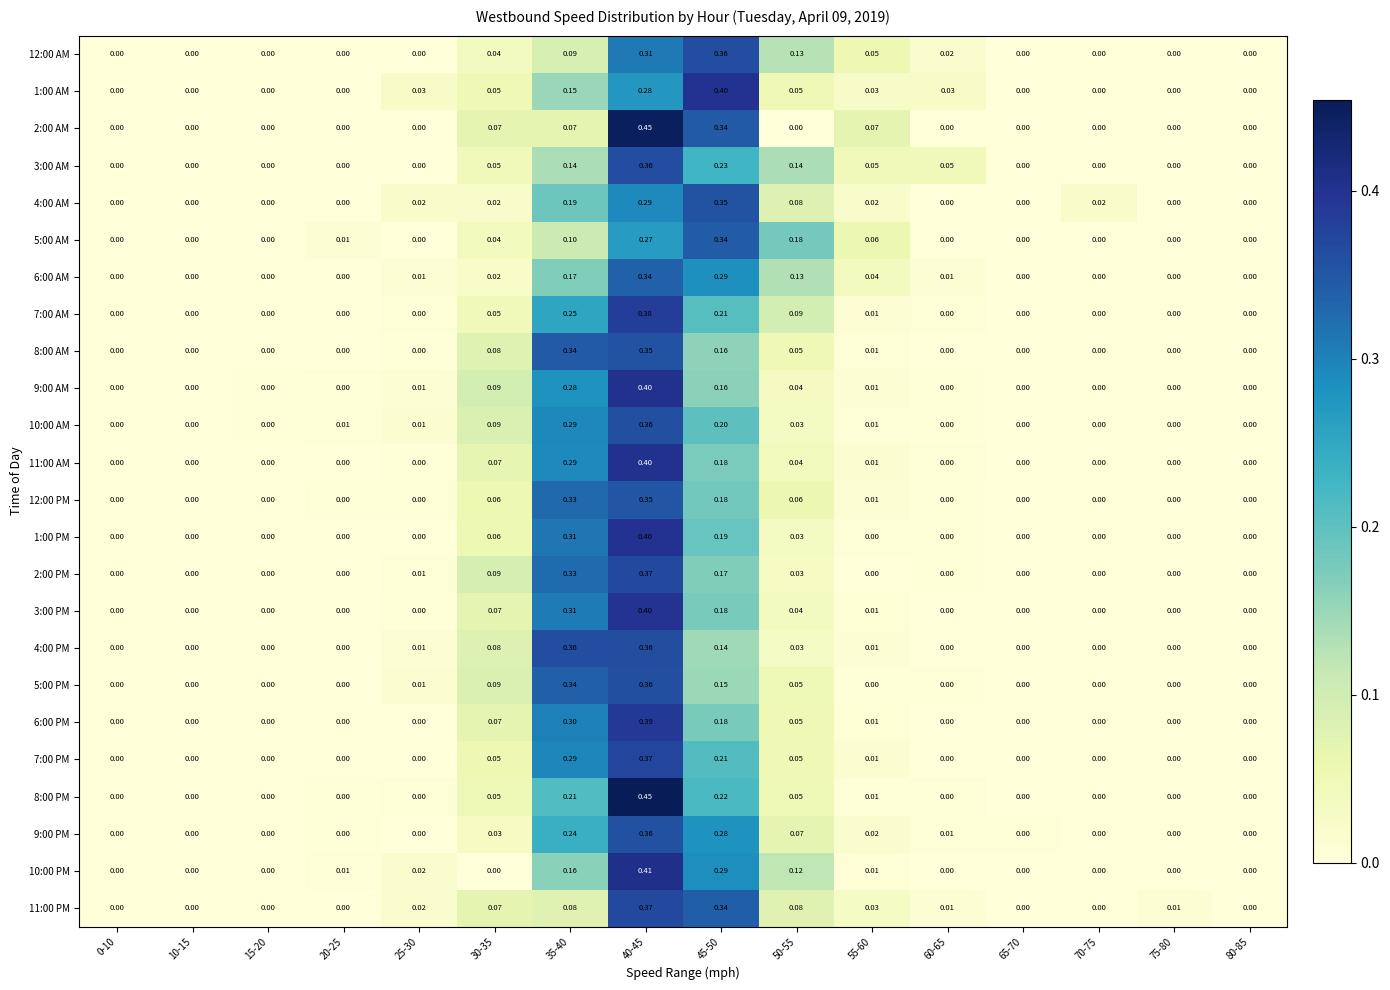

How many series are shown in this chart?

24